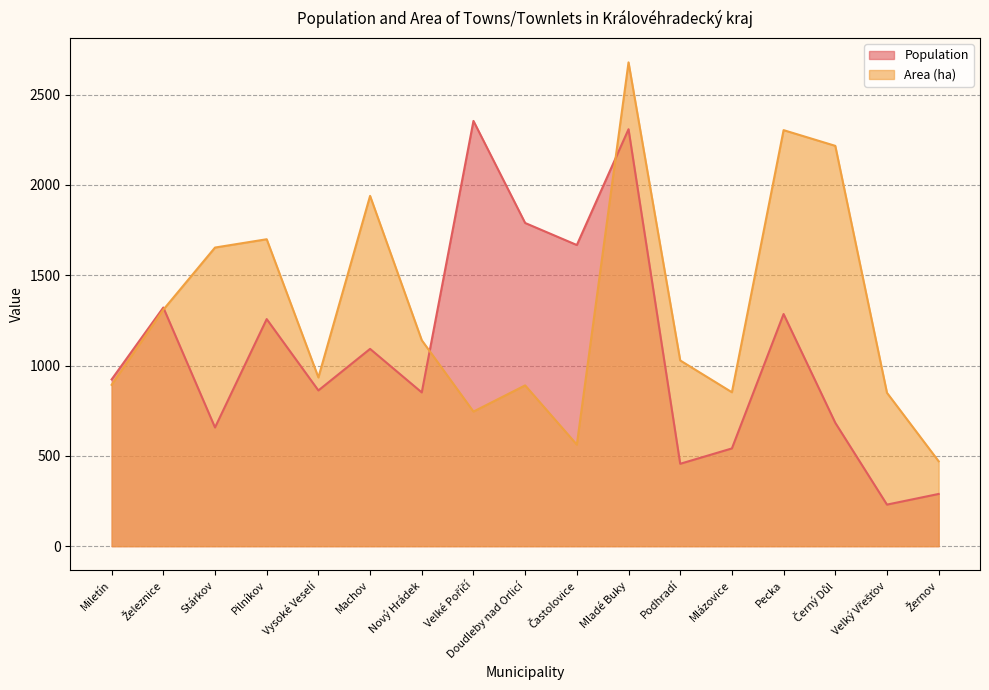

What is the lowest value of the Population series?

230